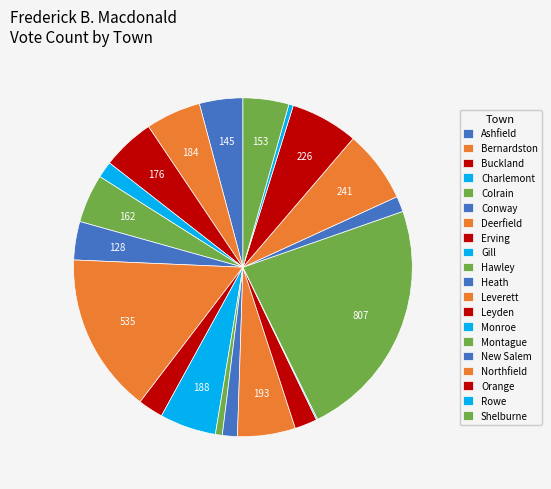

What is the ratio of the value at Shelburne to the value at Ashfield?

1.1